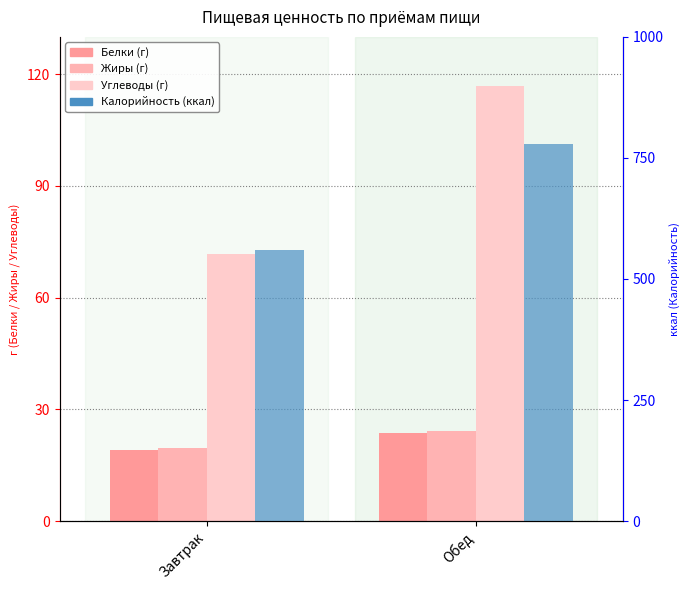

Rank the categories by Углеводы value from highest to lowest.

Обед, Завтрак